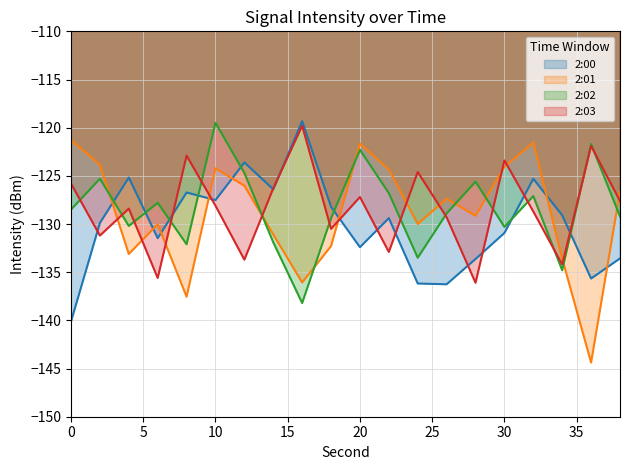

Which series has the largest range (max minus min)?

2:01